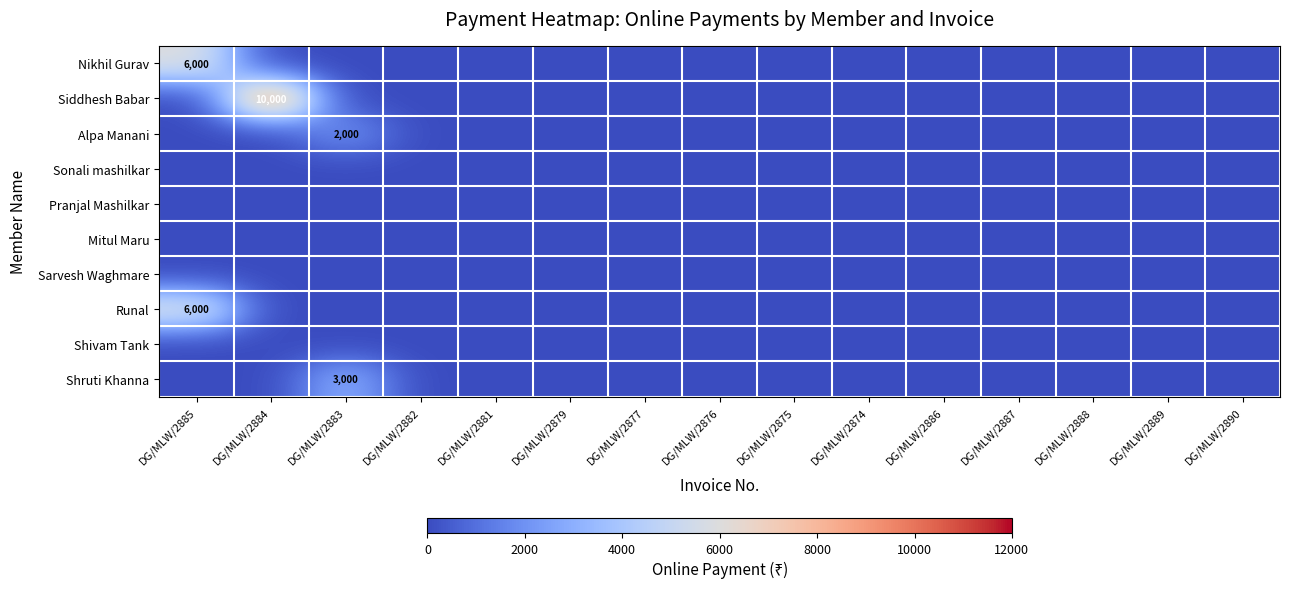

How many categories are shown in the chart?

15